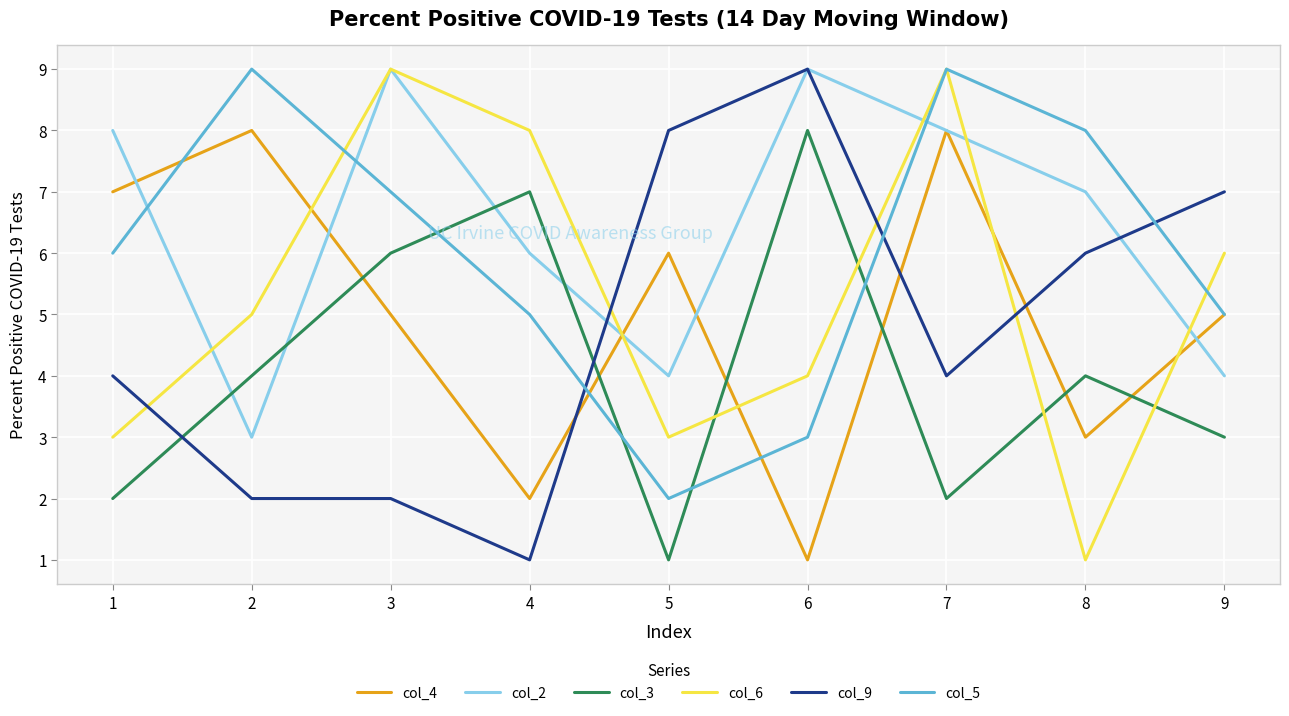

What is the approximate value of col_4 at 9?

5